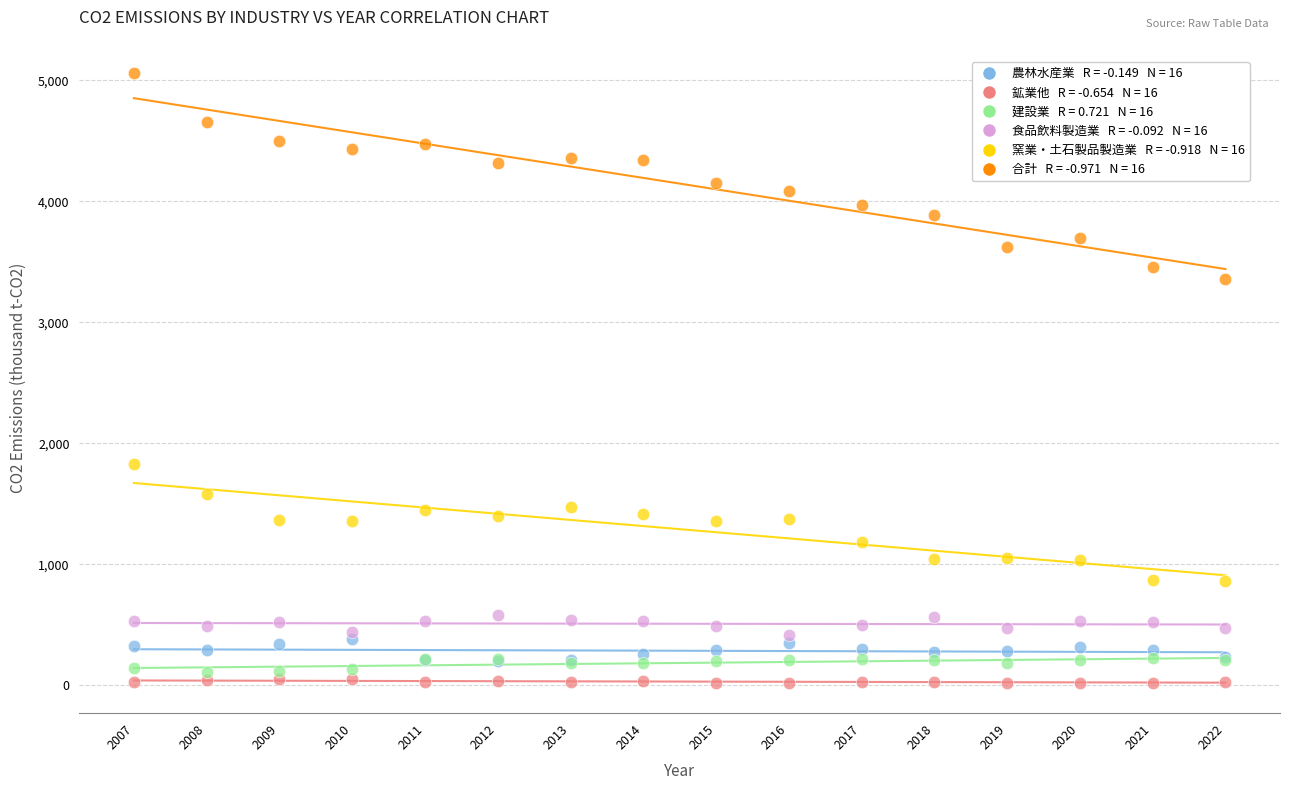

Across all series, what Y value is closest to 2541?

1828.7